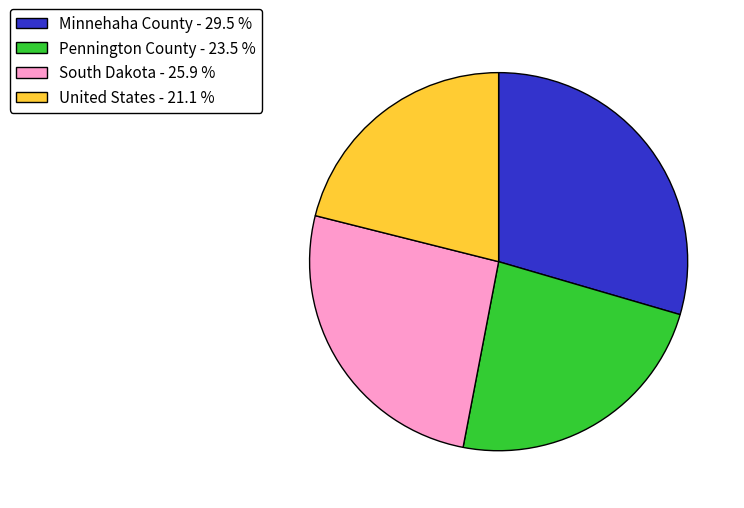

Which category has the biggest portion of the pie?

Minnehaha County